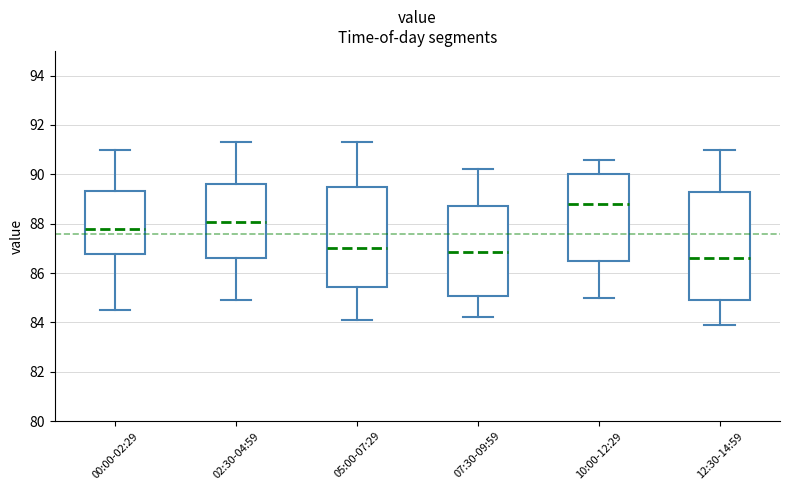

Which box has the highest median line?

10:00-12:29